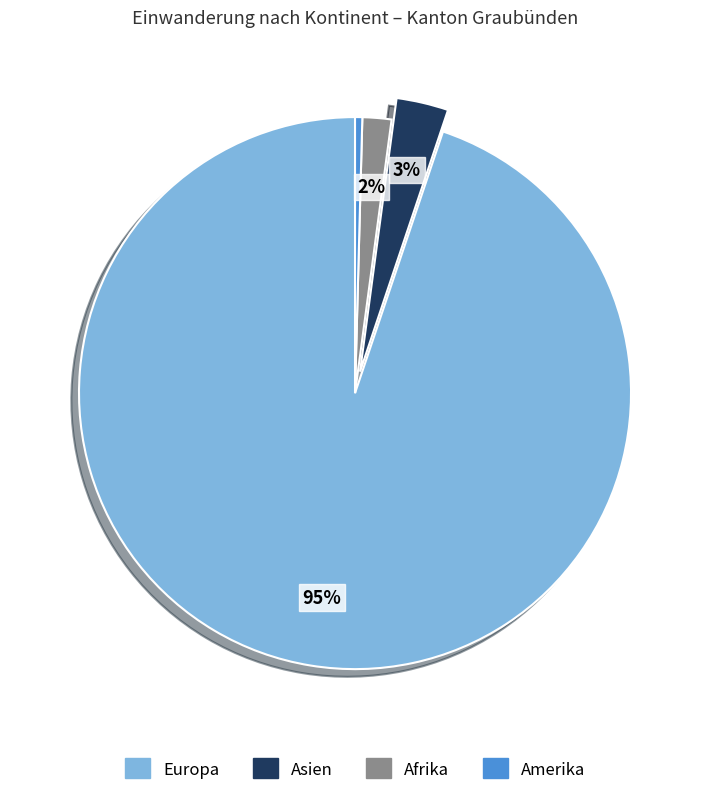

Do Afrika and Amerika together represent more than half of the pie?

No